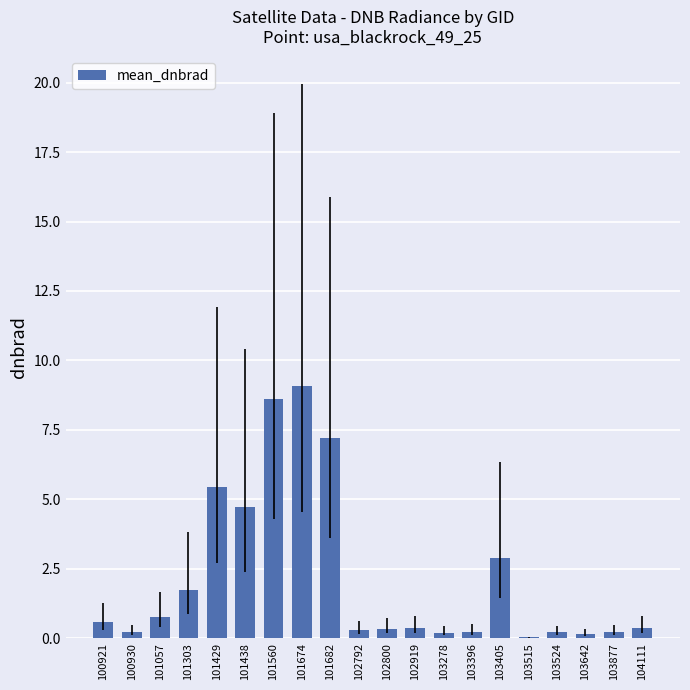

What is the difference between the values at 102919 and 101438?

4.4